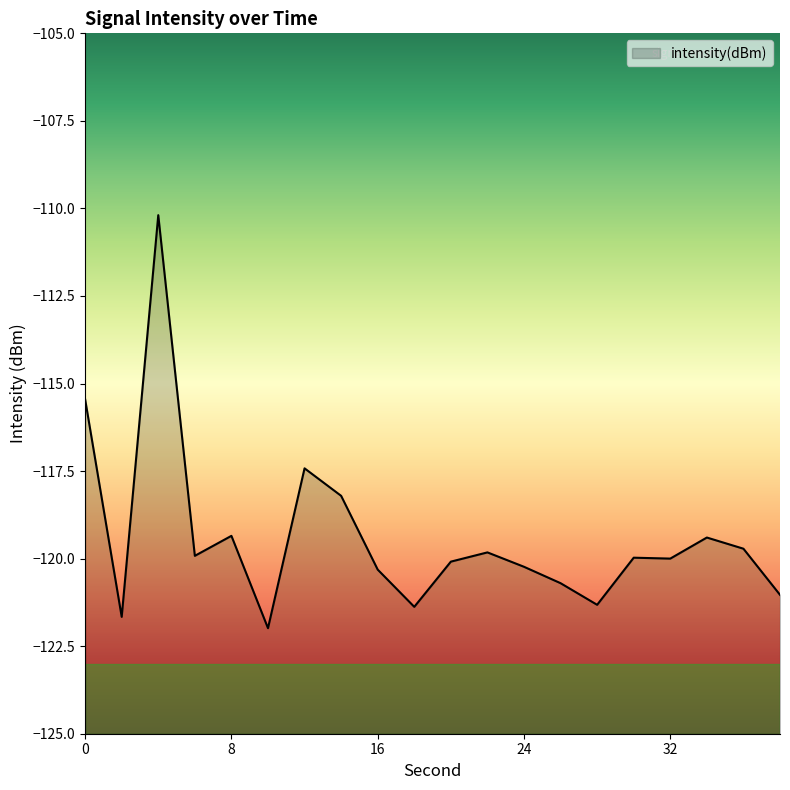

What is the maximum value shown in the chart?

-110.2